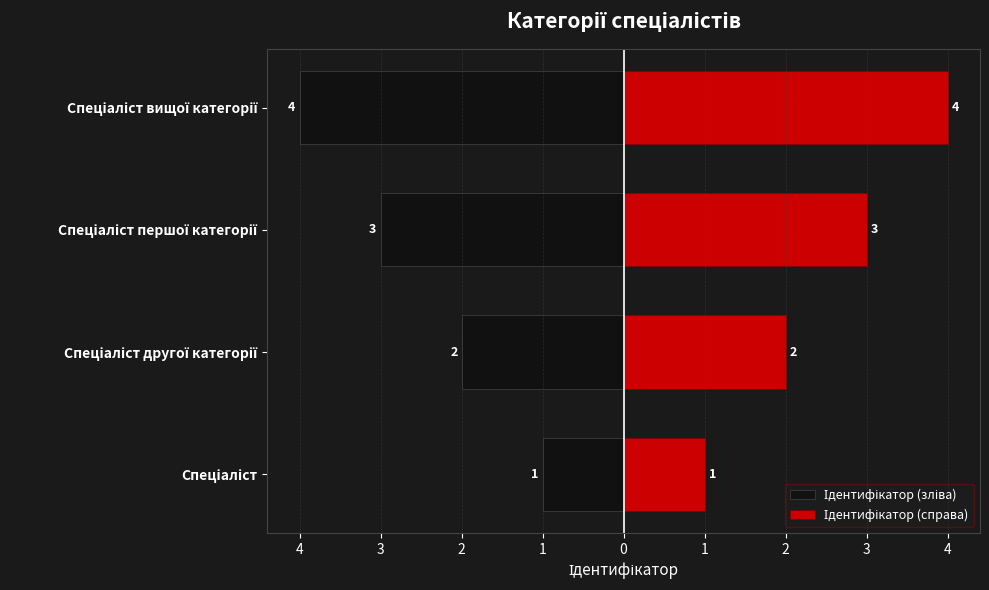

Is the value of Ідентифікатор (справа) at Спеціаліст вищої категорії greater than the value of Ідентифікатор (зліва) at Спеціаліст першої категорії?

Yes